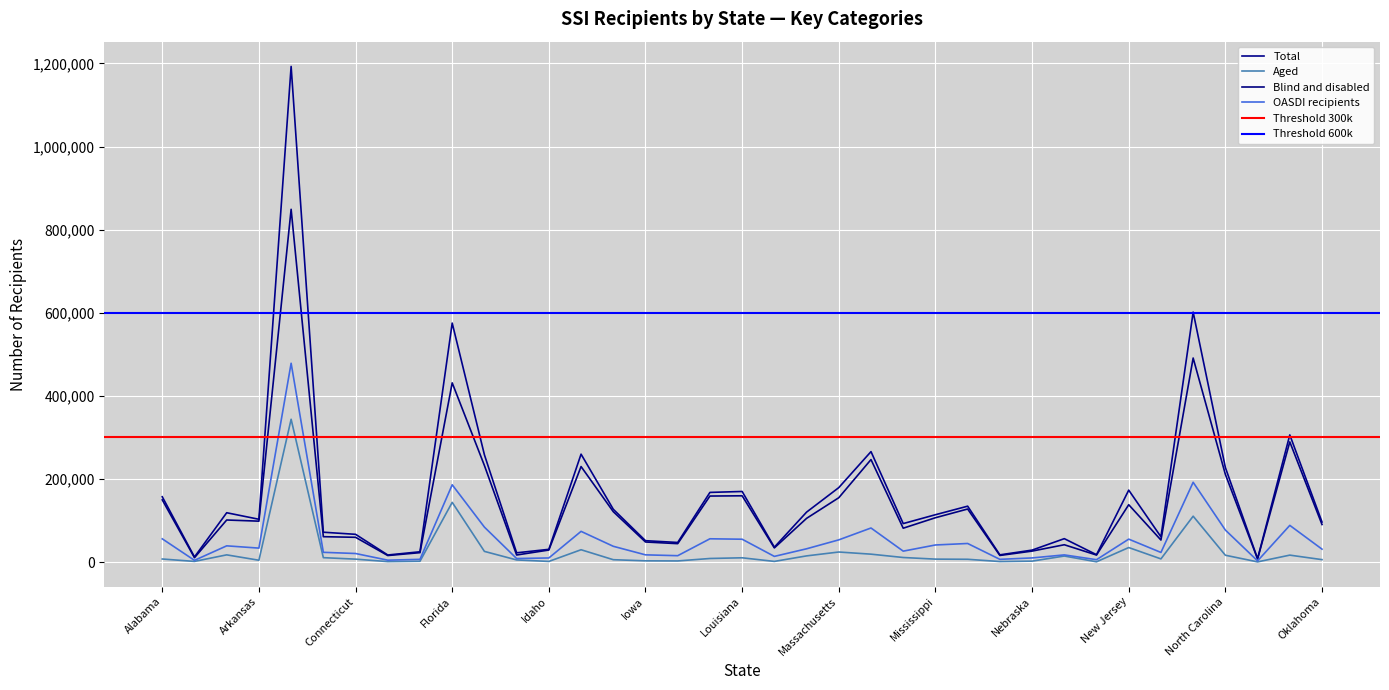

What is the difference between the Total values at Kentucky and Maryland?

47453